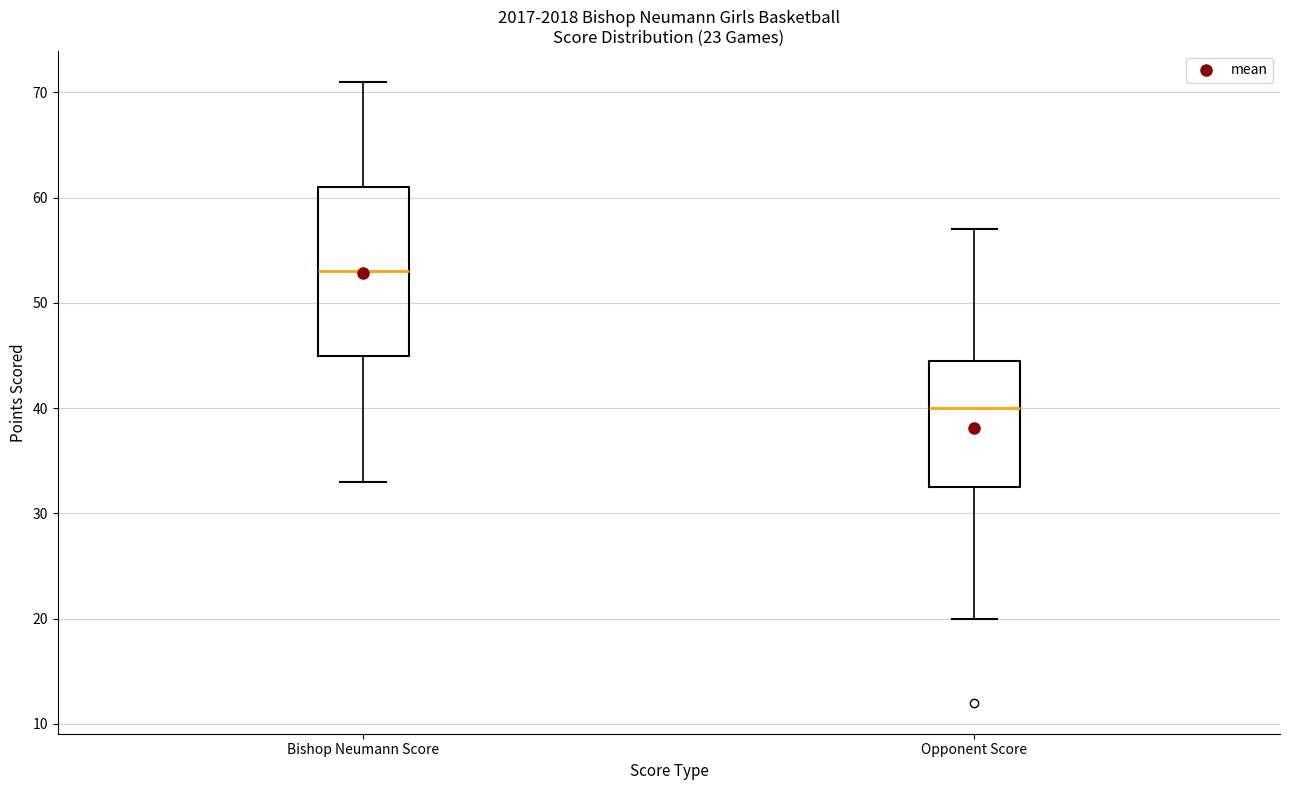

Which box has the highest median line?

Bishop Neumann Score